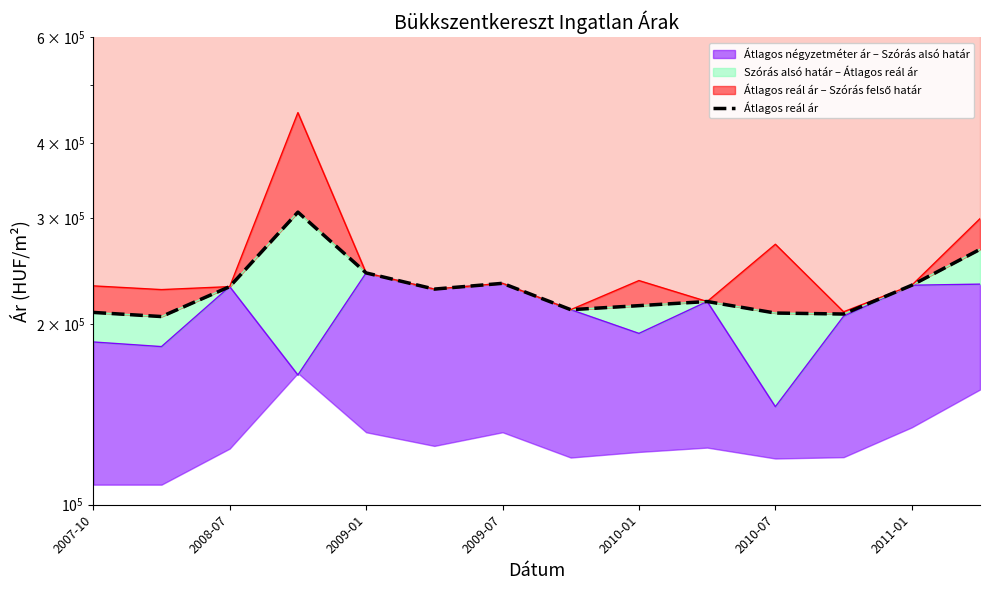

What position from the left is 2008-07?

3